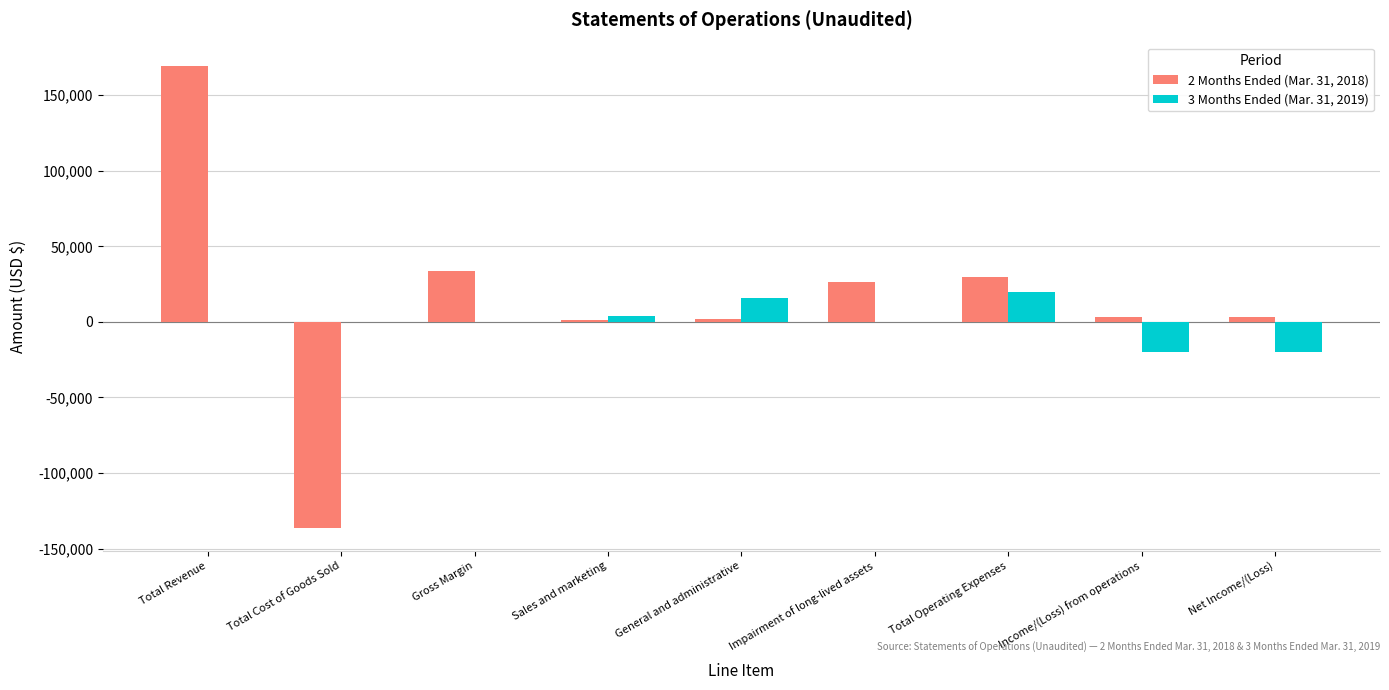

Which series changed the most between Total Cost of Goods Sold and Gross Margin?

2 Months Ended (Mar. 31, 2018)